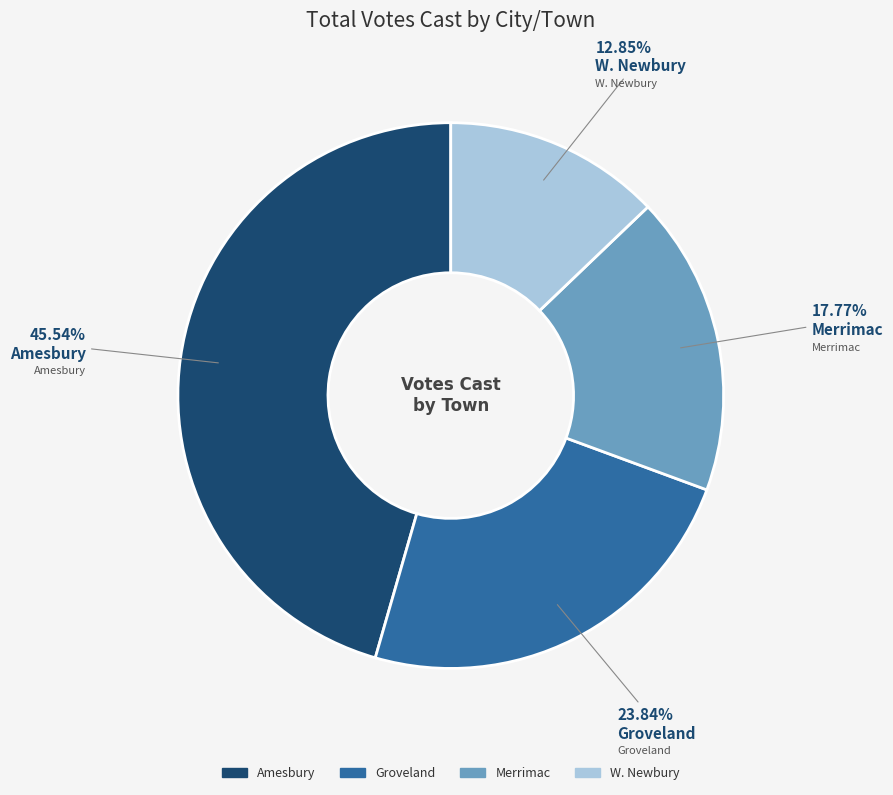

To the nearest percent, what percentage of the pie is Groveland?

24%